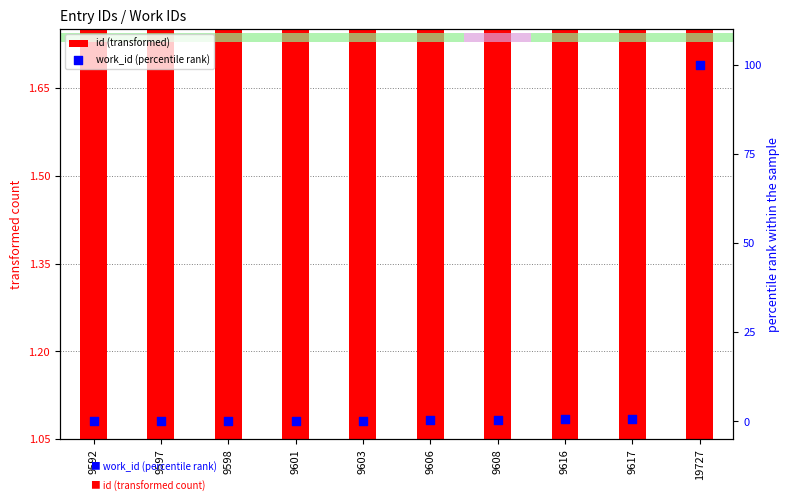

At how many categories does at least one series exceed 14?

1